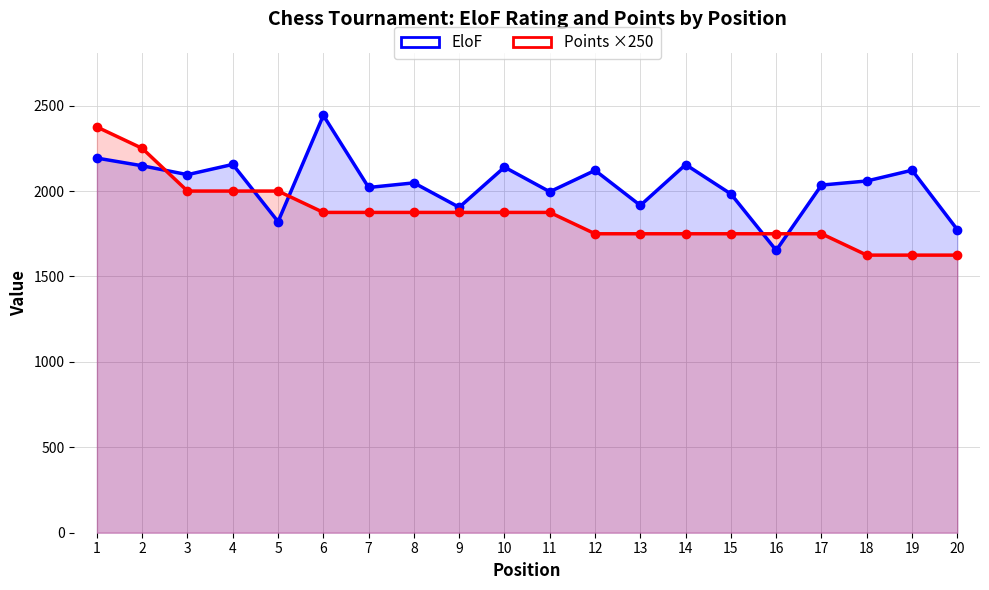

What is the minimum value shown in the chart?

1625